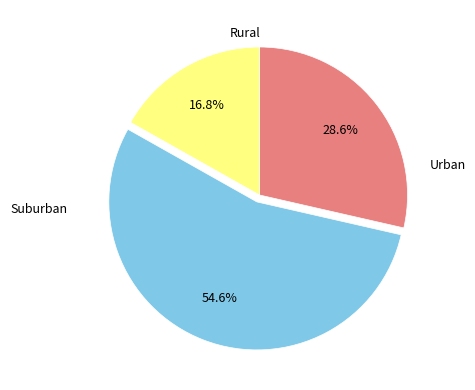

Is there any slice that represents more than half of the pie?

Yes